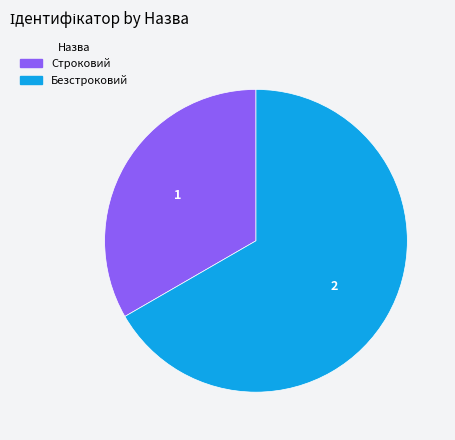

Rank the categories by value from highest to lowest.

Безстроковий, Строковий